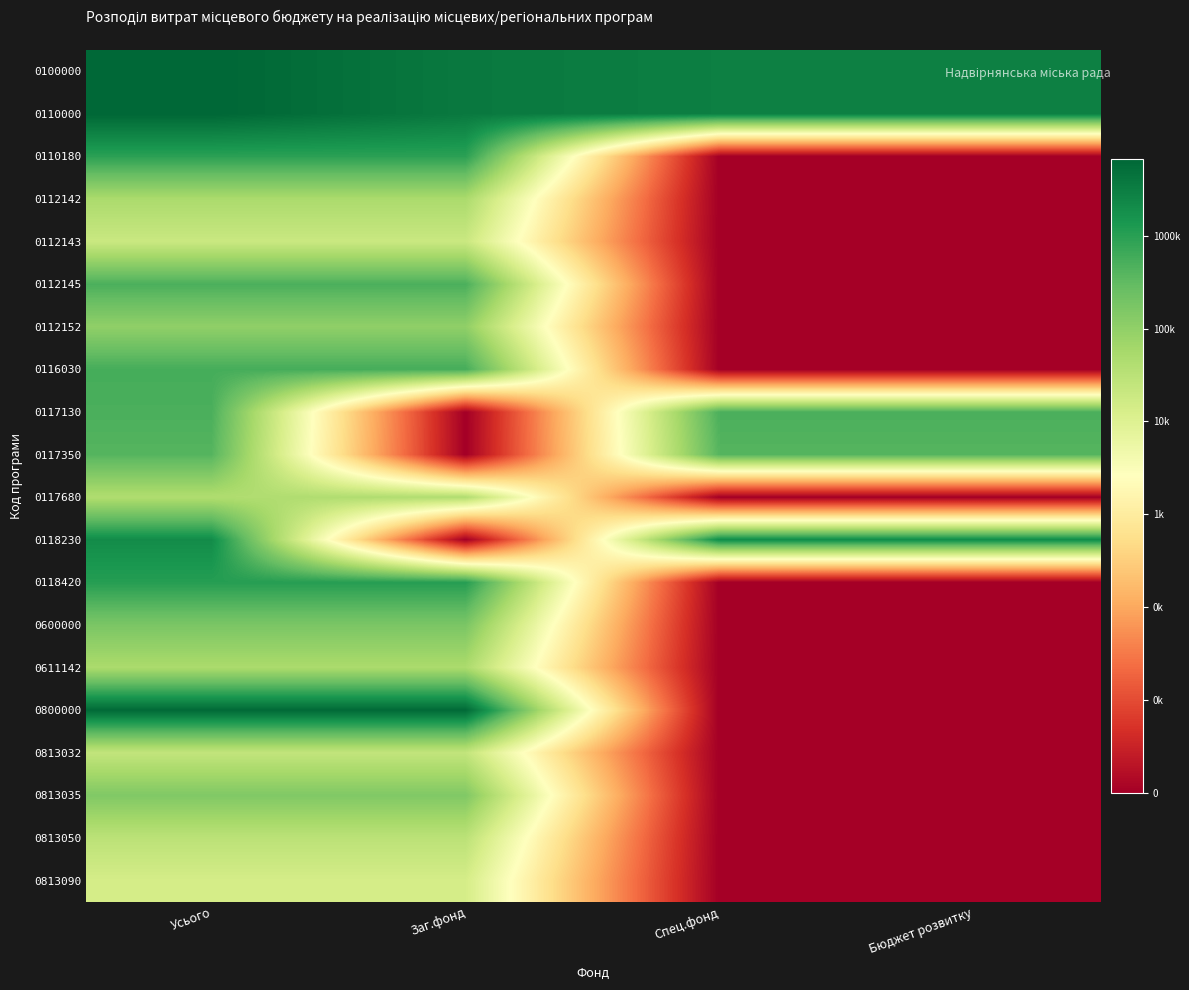

What is the difference between the highest and lowest values at Спец.фонд?

6.5